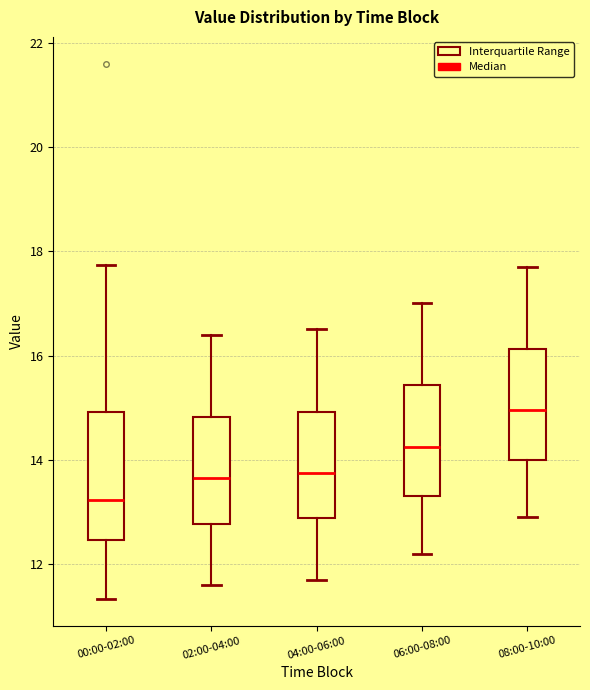

Reading left to right, transcribe this box plot: for each box, give where its median line is, the range the box spans, and where its two whiskers end, as read against the y-axis. The values are not printed on the chart, so give them approximately, as read against the axis.

00:00-02:00: median 13.2, box 12.4 to 15.0, whiskers 11.4 to 17.8
02:00-04:00: median 13.6, box 12.8 to 14.8, whiskers 11.6 to 16.4
04:00-06:00: median 13.8, box 12.8 to 15.0, whiskers 11.8 to 16.6
06:00-08:00: median 14.2, box 13.4 to 15.4, whiskers 12.2 to 17.0
08:00-10:00: median 15.0, box 14.0 to 16.2, whiskers 13.0 to 17.8